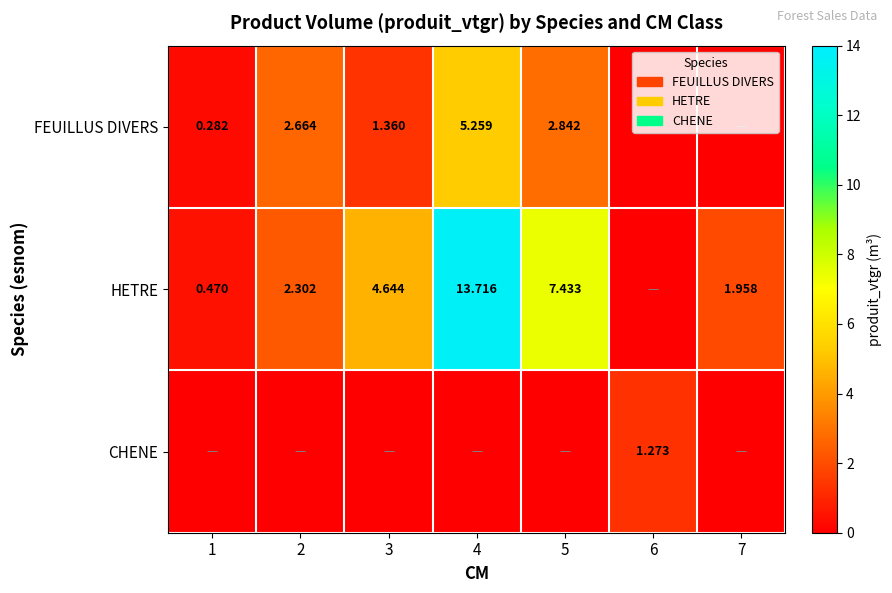

What is the difference between the highest and lowest values at 7?

2.0